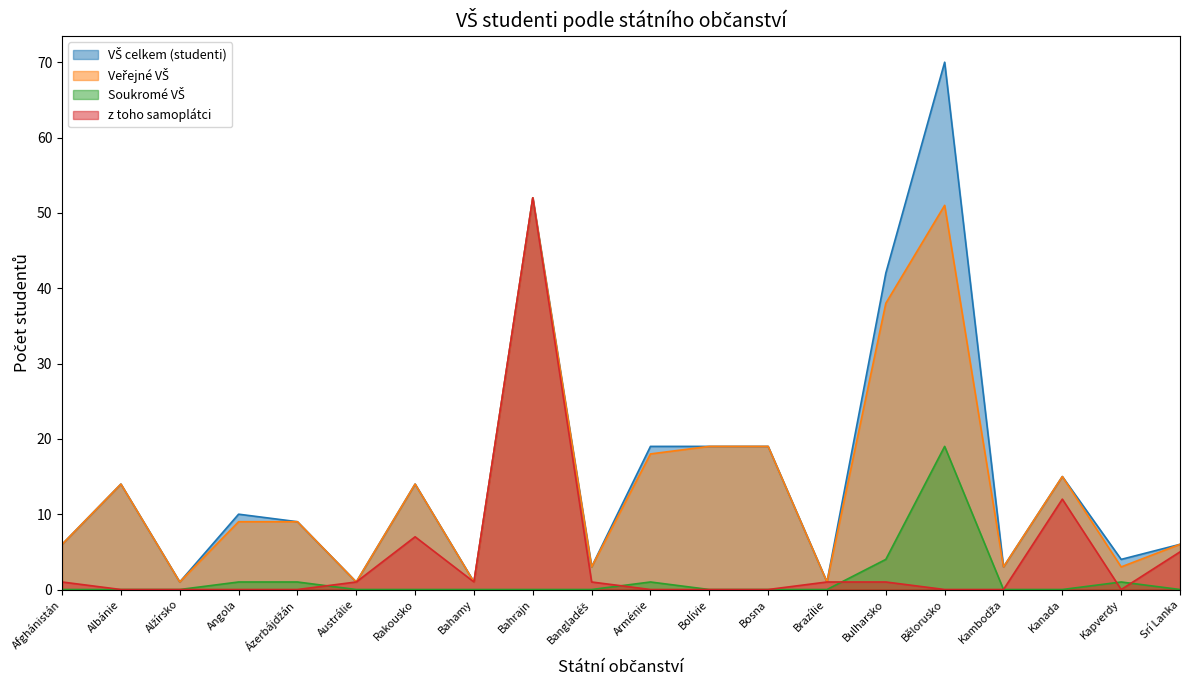

At Brazílie, list the series in order from largest to smallest.

VŠ celkem (studenti), Veřejné VŠ, z toho samoplátci, Soukromé VŠ